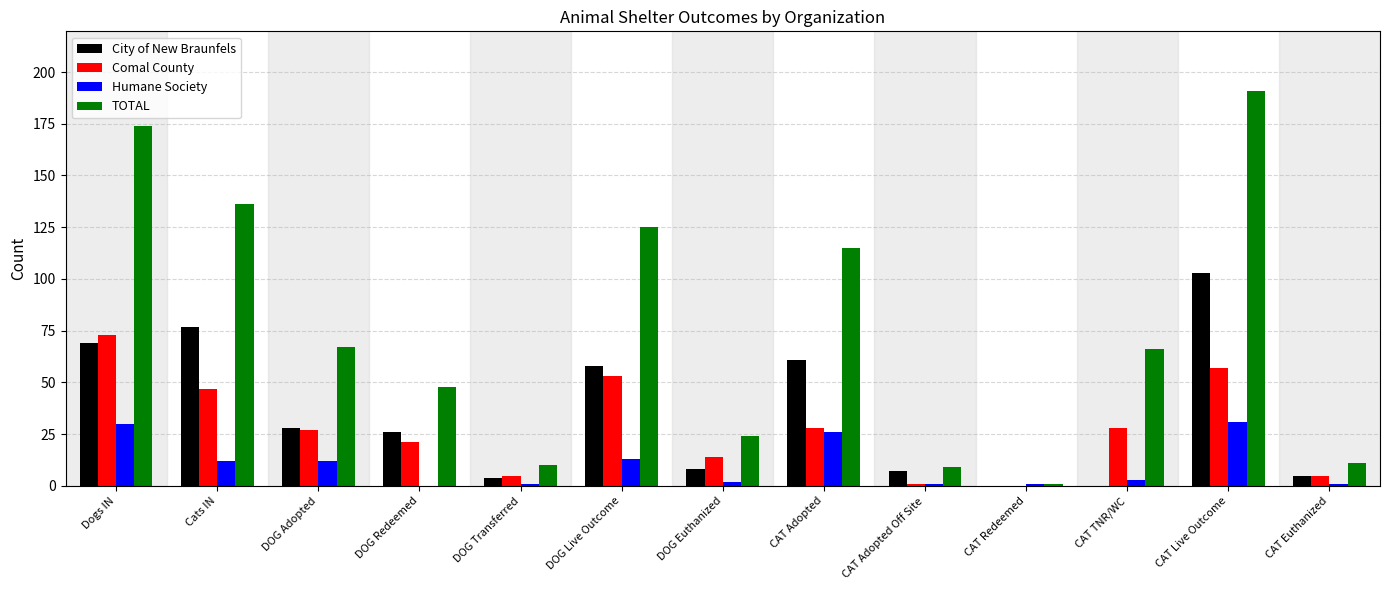

What is the sum of all City of New Braunfels values?

446